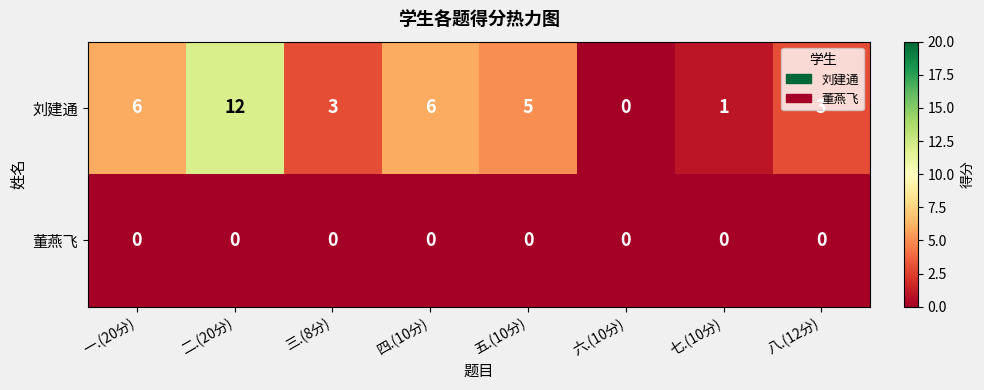

What is the difference between the second highest and second lowest values in the 刘建通 series?

5